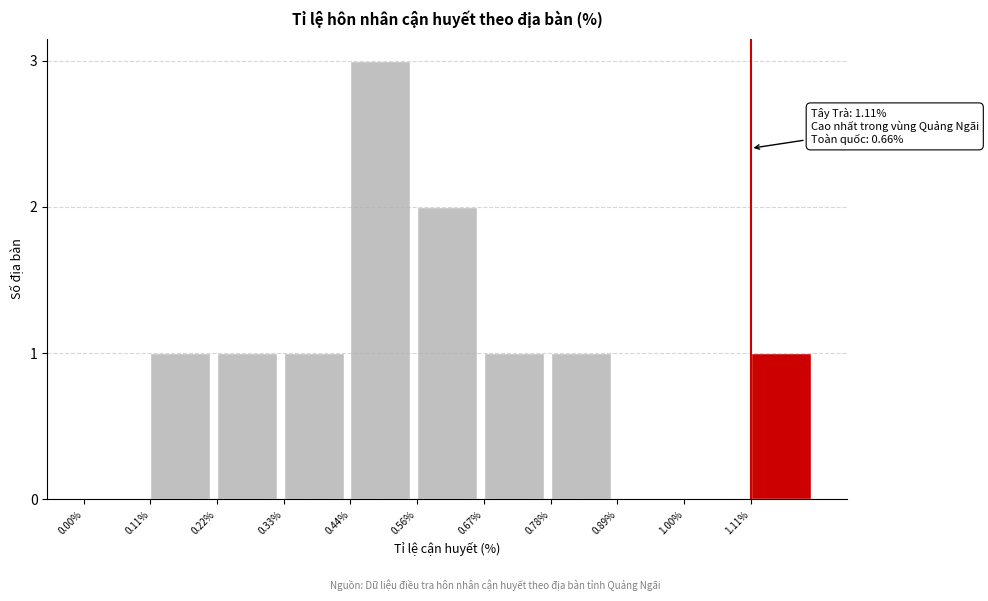

Reading left to right, transcribe all the data shown in this chart.

0.00%=0	0.11%=1	0.22%=1	0.33%=1	0.44%=3	0.56%=2	0.67%=1	0.78%=1	0.89%=0	1.00%=0	1.11%=1